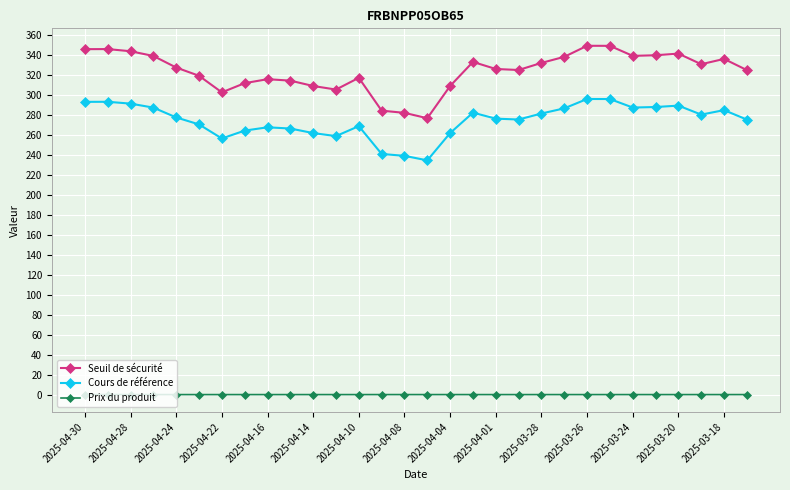

True or false: Seuil de sécurité has more than 0 interior local peaks.

True